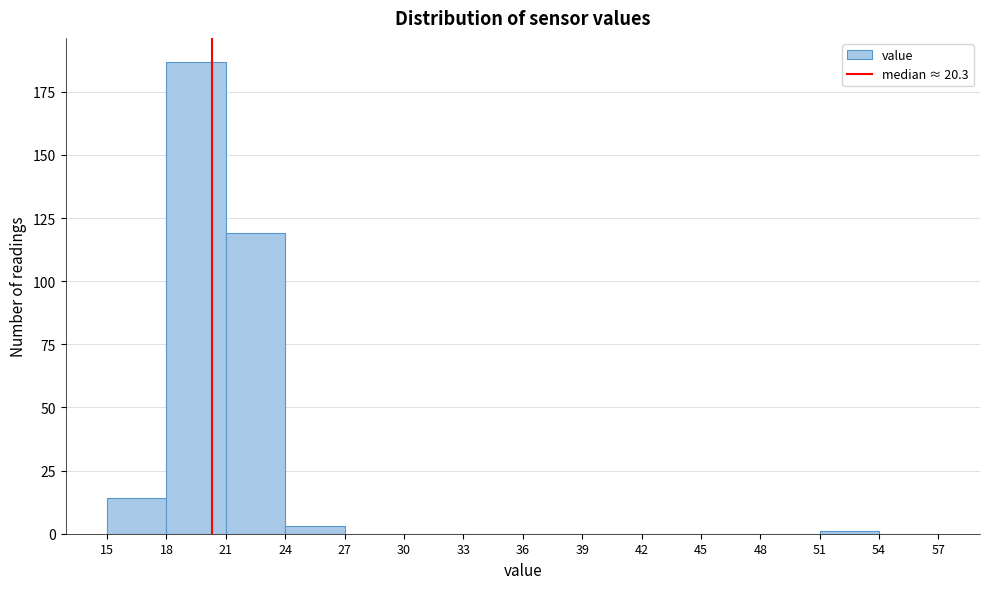

Reading left to right, transcribe this chart: for each bar, give the range it covers on the x-axis and its height. The values are not printed on the chart, so give them approximately, as read against the axis.

15 to 18: 15
18 to 21: 185
21 to 24: 120
24 to 27: under 5
27 to 30: 0
30 to 33: 0
33 to 36: 0
36 to 39: 0
39 to 42: 0
42 to 45: 0
45 to 48: 0
48 to 51: 0
51 to 54: under 5
54 to 57: 0